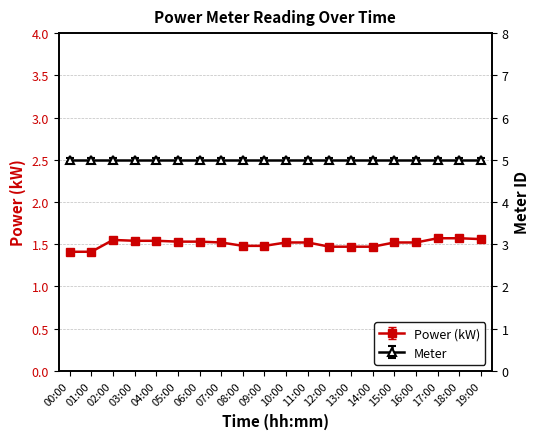

The chart shows a value of 1.5 at 06:00. True or false?

True